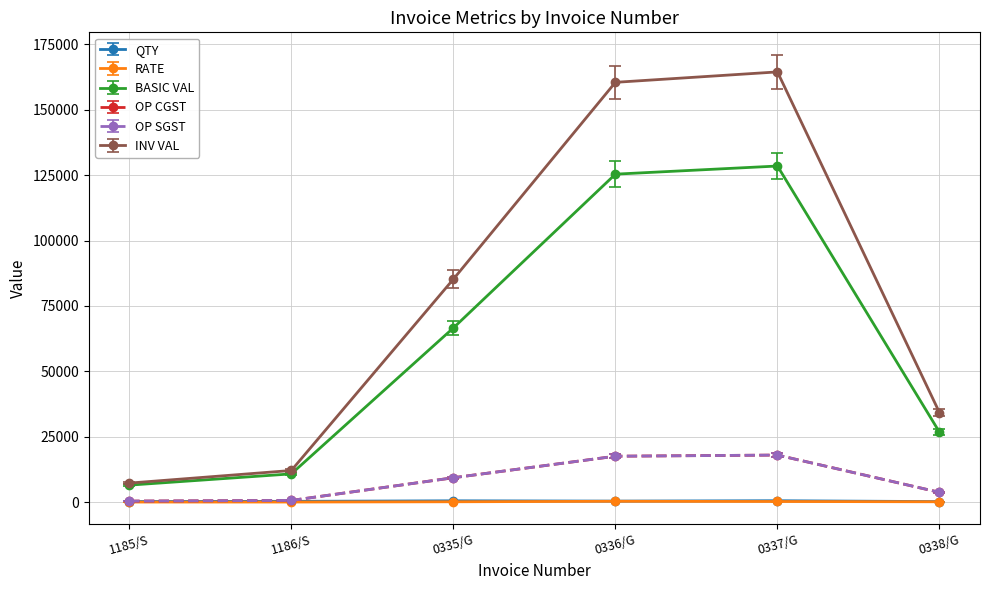

What is the difference between the INV VAL values at 1186/S and 0338/G?

22133.8